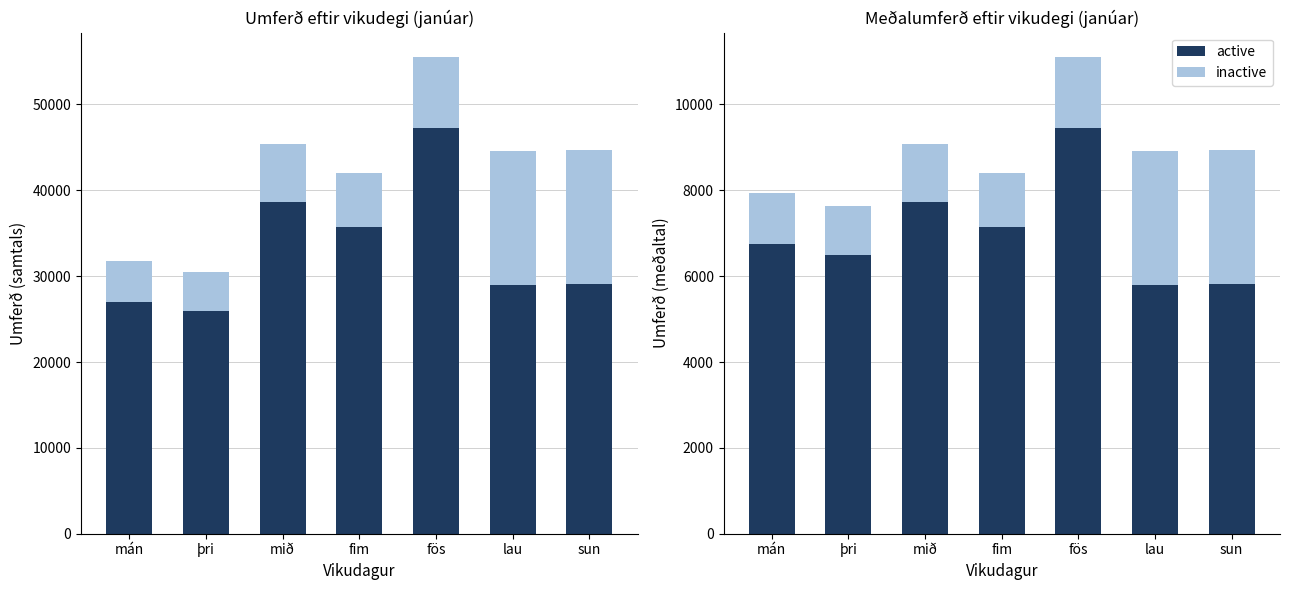

At sun, list the series in order from smallest to largest.

inactive, active